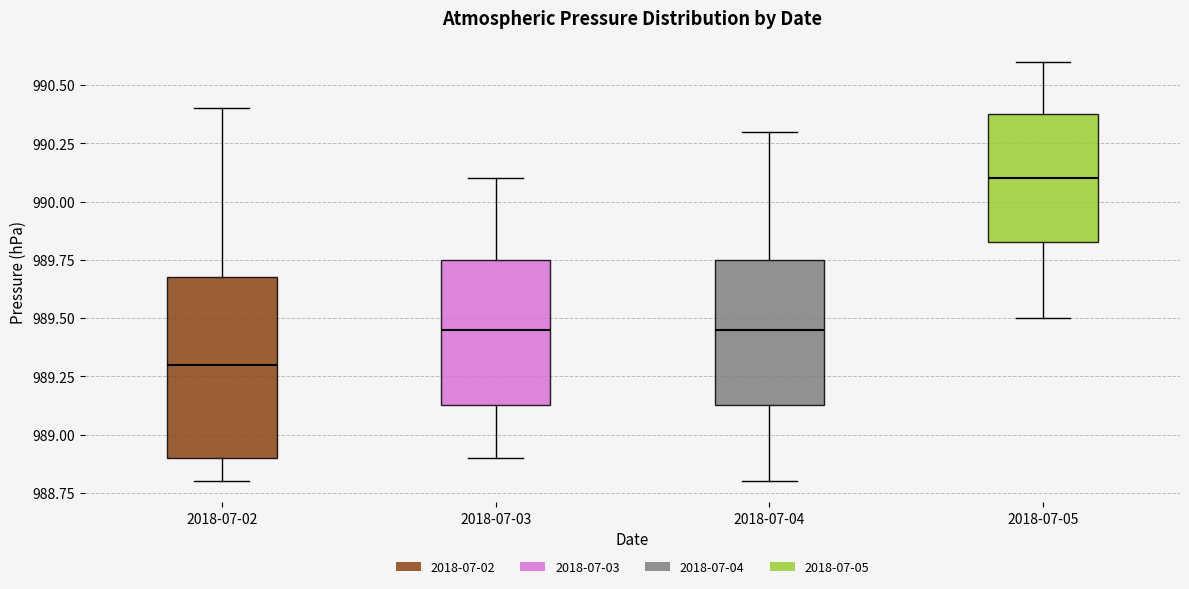

Where is the upper edge of the box for 2018-07-02 on the y-axis? The values are not printed on the chart, so give them approximately, as read against the axis.

989.70